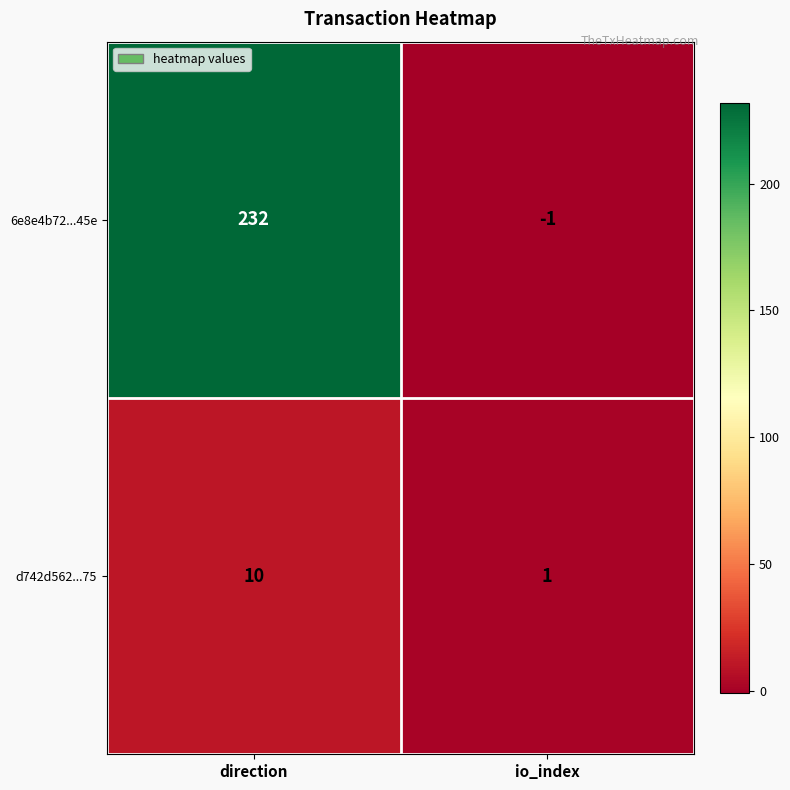

Which category has the lowest value in the 6e8e4b72...45e series?

io_index